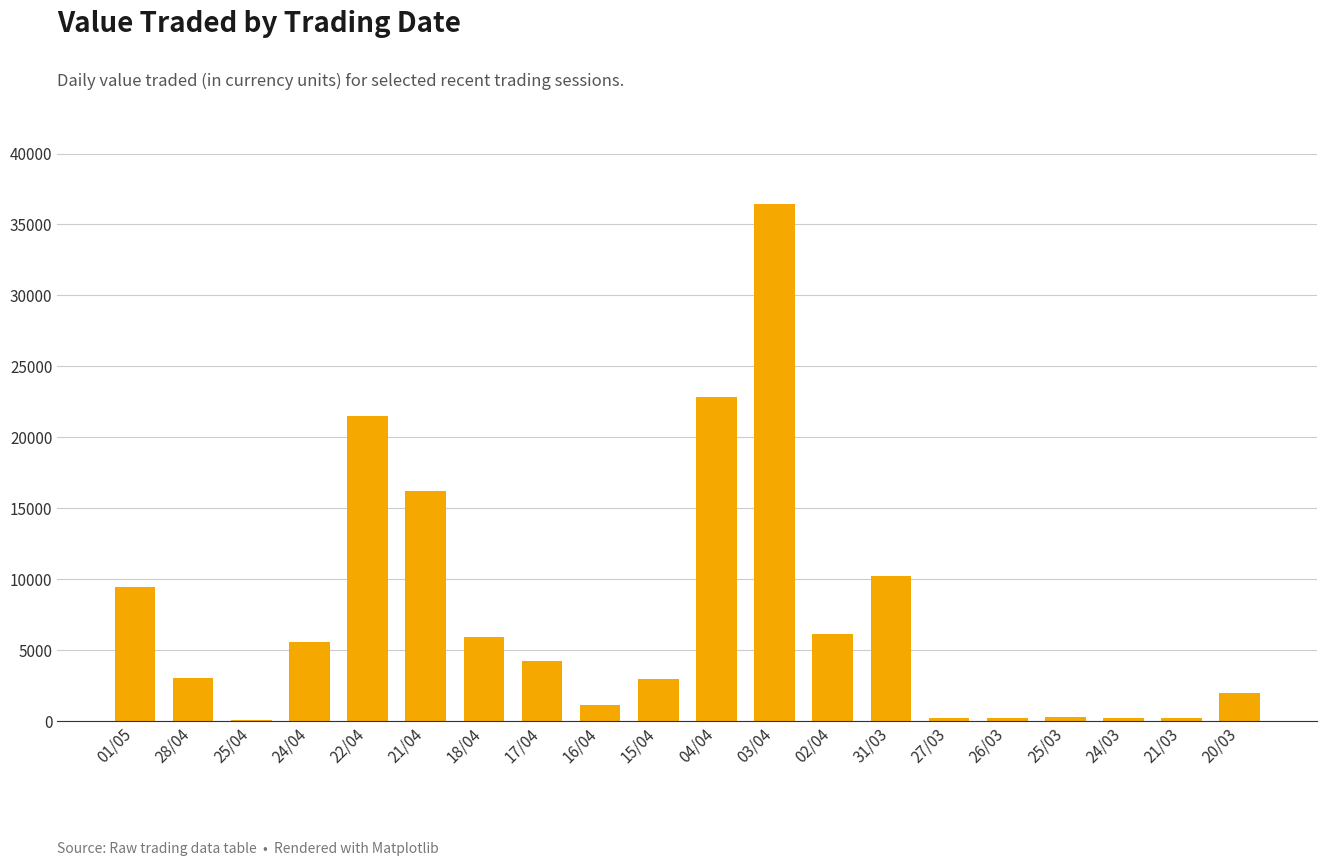

What is the difference between the values at 02/04 and 27/03?

5917